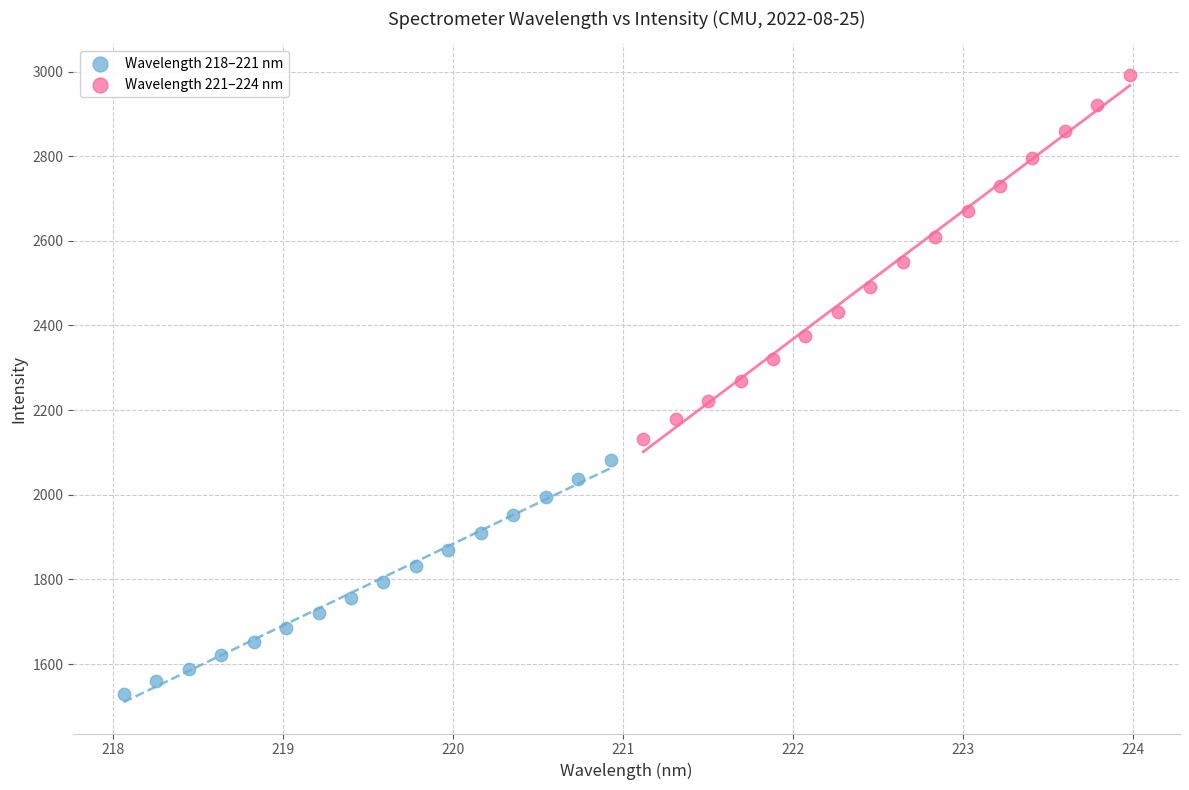

Which series contains the lowest Y value?

Wavelength 218–221 nm